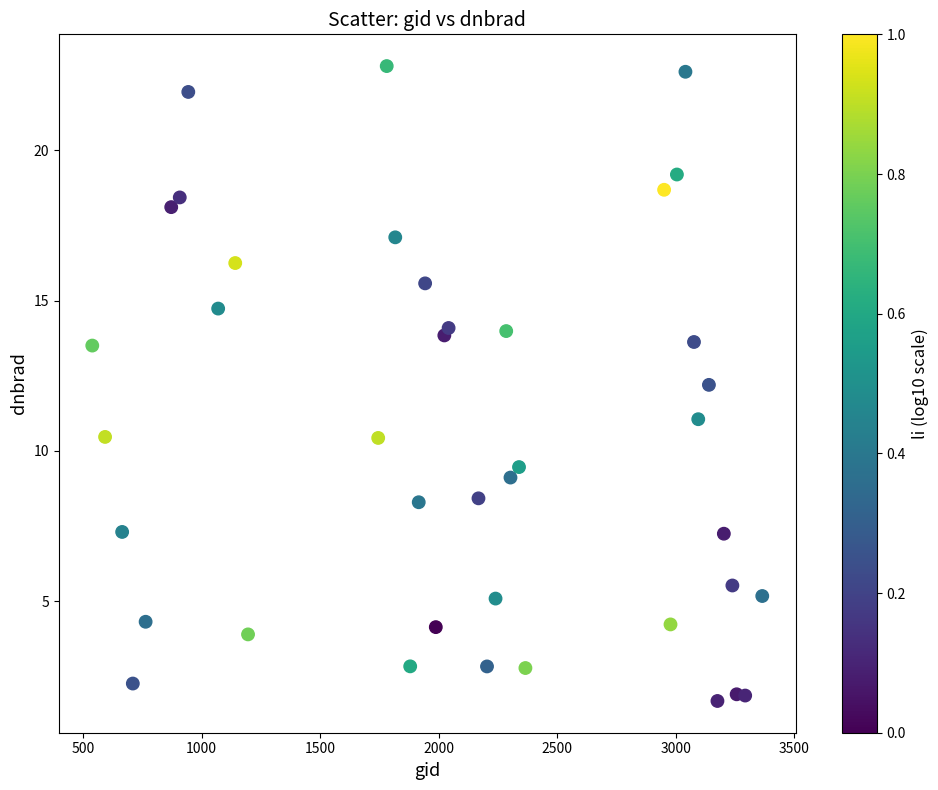

What is the range of Y values (max minus min)?

21.1